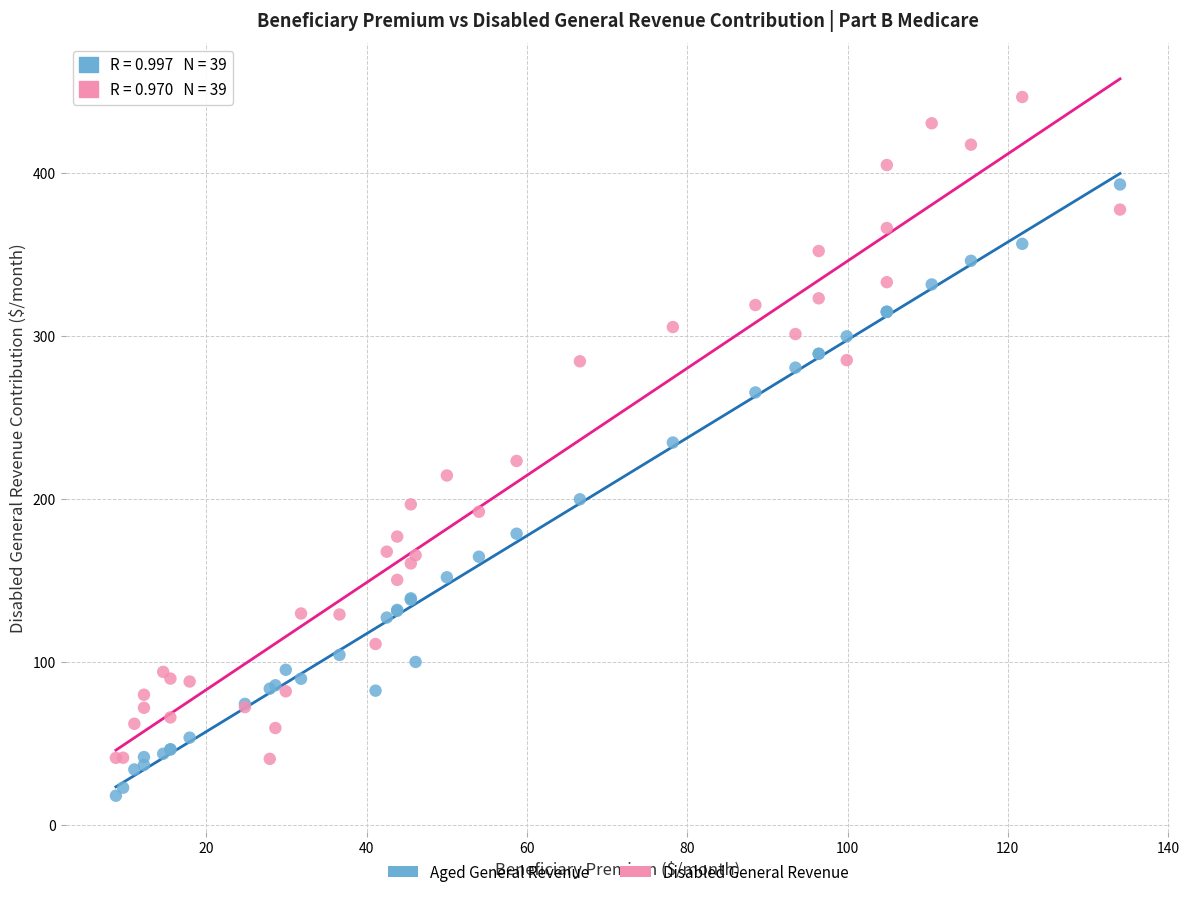

Which series contains the highest Y value?

Disabled General Revenue